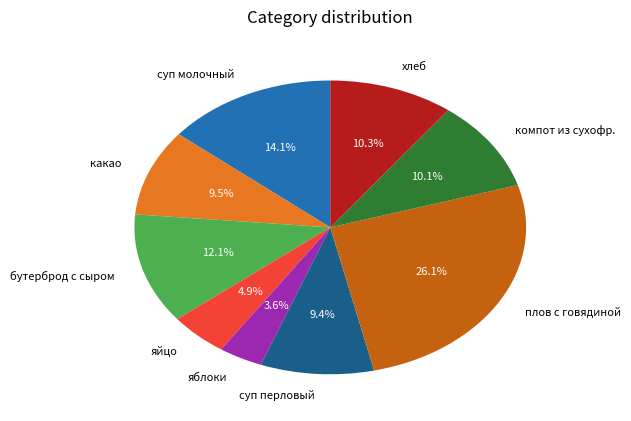

Combined, do какао and яблоки account for over 50%?

No